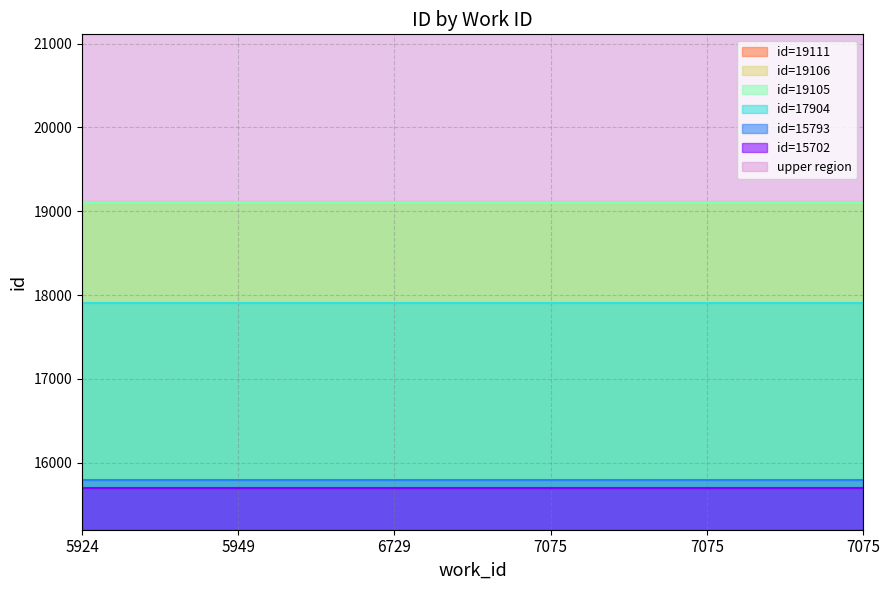

What is the greatest value displayed?

19111